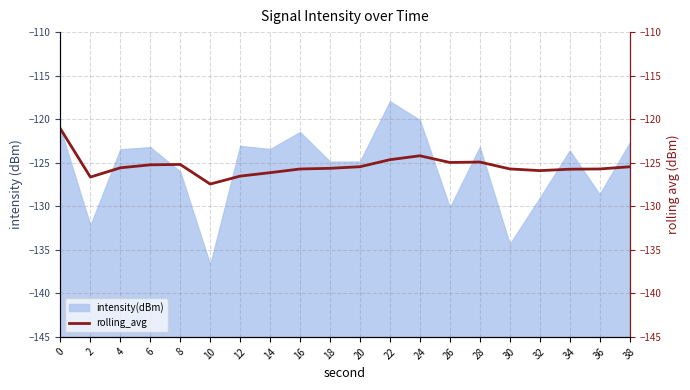

Reading right to left, extract all data points from this chart.

38=-125.5	36=-125.7	34=-125.7	32=-125.9	30=-125.7	28=-124.9	26=-125.0	24=-124.2	22=-124.7	20=-125.5	18=-125.6	16=-125.7	14=-126.1	12=-126.5	10=-127.4	8=-125.2	6=-125.2	4=-125.6	2=-126.6	0=-121.1